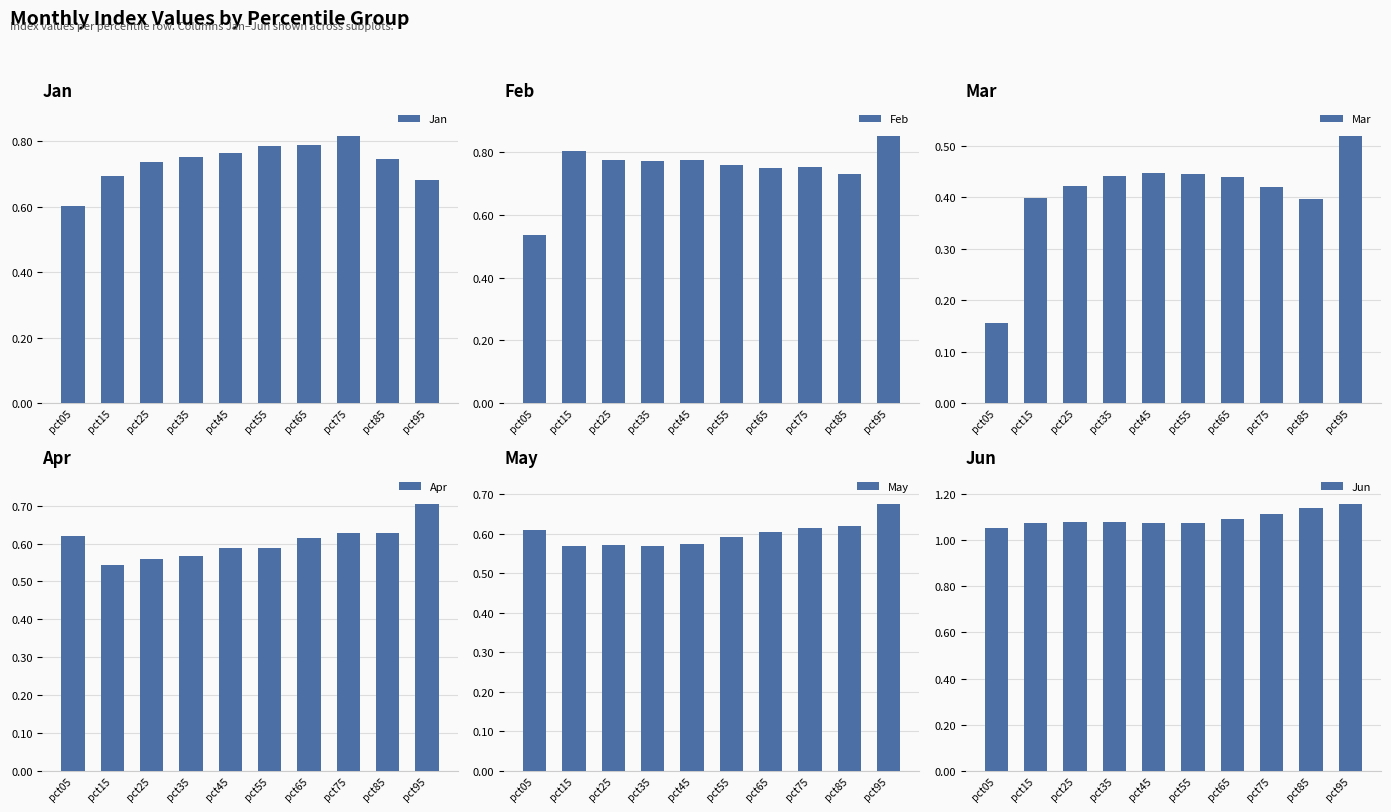

Reading left to right, extract all data points from this chart.

Jan: pct05=0.6	pct15=0.7	pct25=0.7	pct35=0.8	pct45=0.8	pct55=0.8	pct65=0.8	pct75=0.8	pct85=0.7	pct95=0.7
Feb: pct05=0.5	pct15=0.8	pct25=0.8	pct35=0.8	pct45=0.8	pct55=0.8	pct65=0.7	pct75=0.8	pct85=0.7	pct95=0.9
Mar: pct05=0.2	pct15=0.4	pct25=0.4	pct35=0.4	pct45=0.4	pct55=0.4	pct65=0.4	pct75=0.4	pct85=0.4	pct95=0.5
Apr: pct05=0.6	pct15=0.5	pct25=0.6	pct35=0.6	pct45=0.6	pct55=0.6	pct65=0.6	pct75=0.6	pct85=0.6	pct95=0.7
May: pct05=0.6	pct15=0.6	pct25=0.6	pct35=0.6	pct45=0.6	pct55=0.6	pct65=0.6	pct75=0.6	pct85=0.6	pct95=0.7
Jun: pct05=1.1	pct15=1.1	pct25=1.1	pct35=1.1	pct45=1.1	pct55=1.1	pct65=1.1	pct75=1.1	pct85=1.1	pct95=1.2